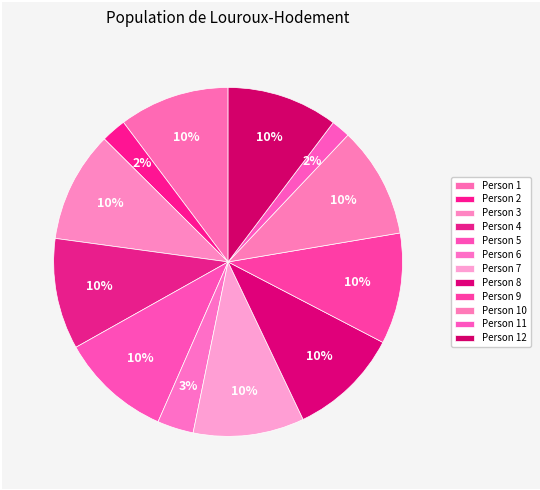

How many segments does this pie chart have?

12